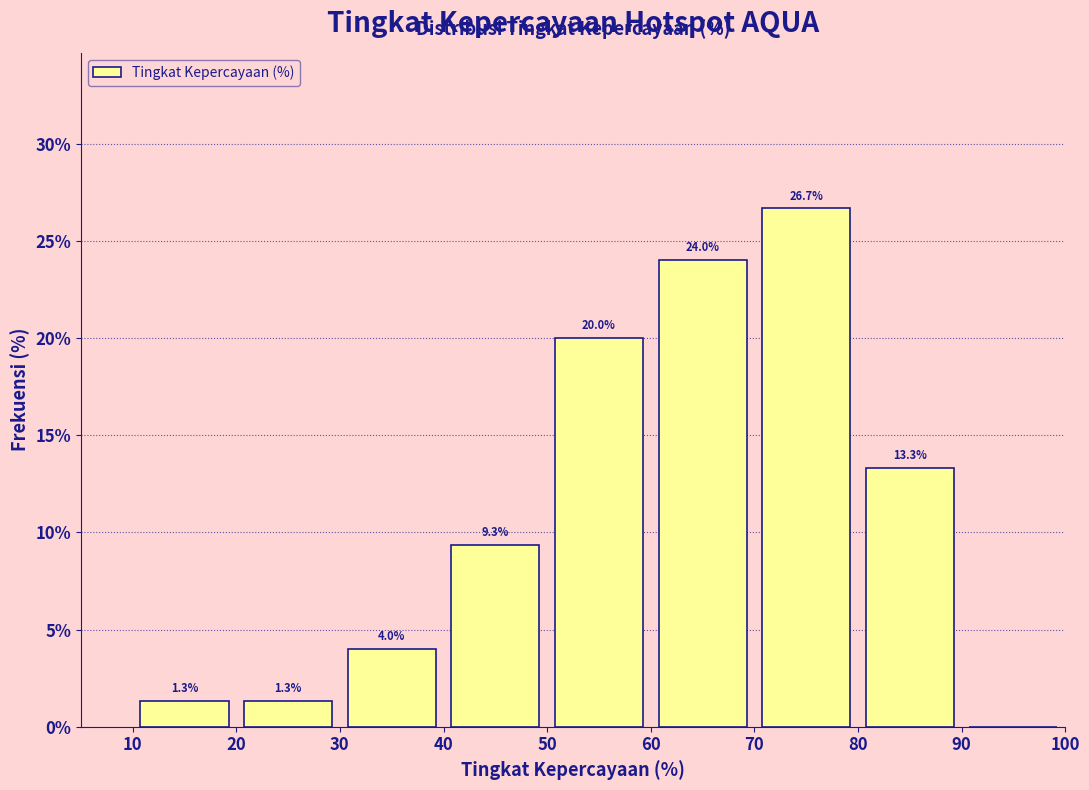

Over which range of the x-axis is the bar tallest?

70 to 80